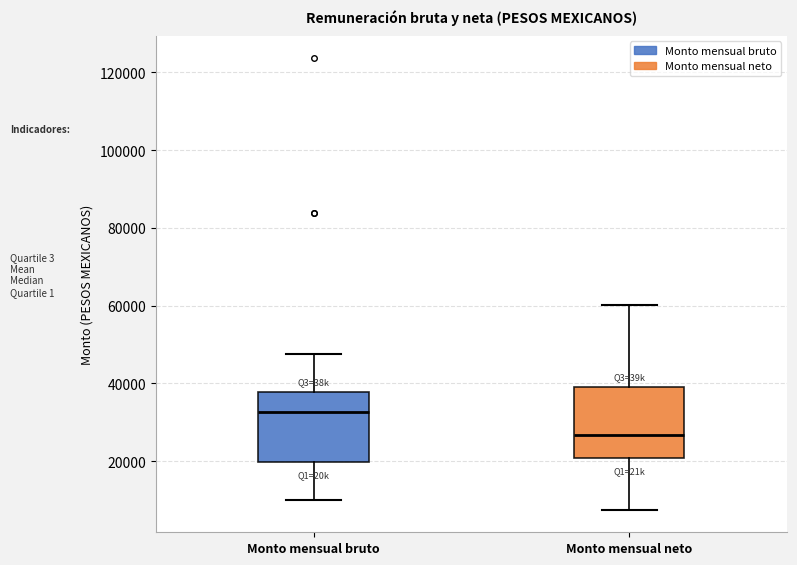

Which box has the highest median line?

Monto mensual bruto